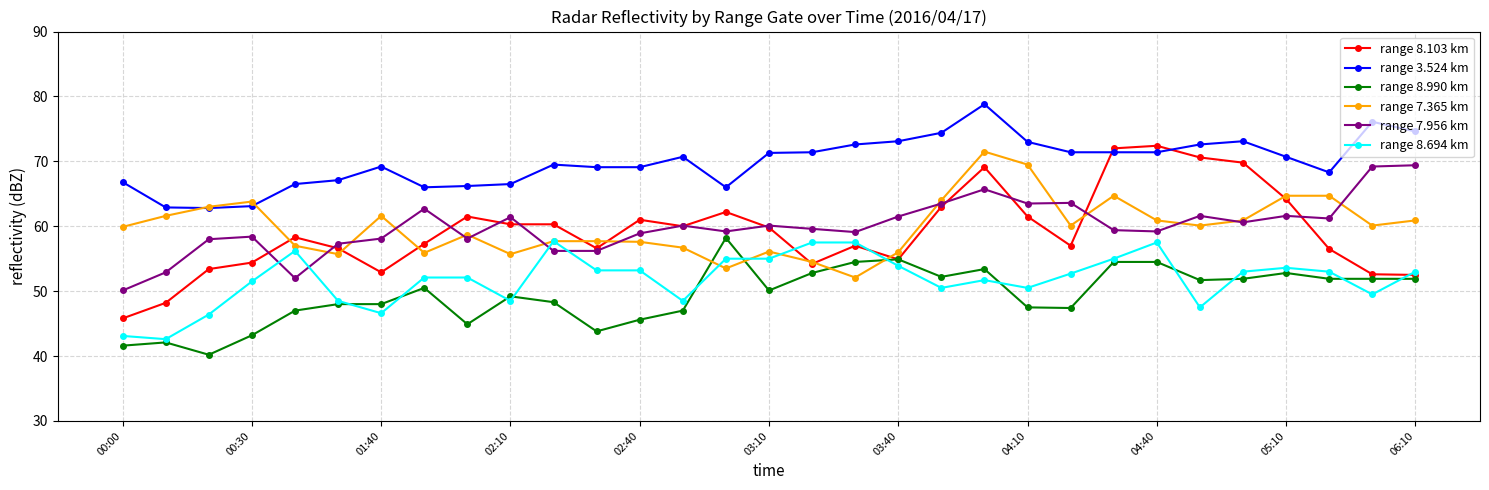

Count the number of data series in this chart.

6